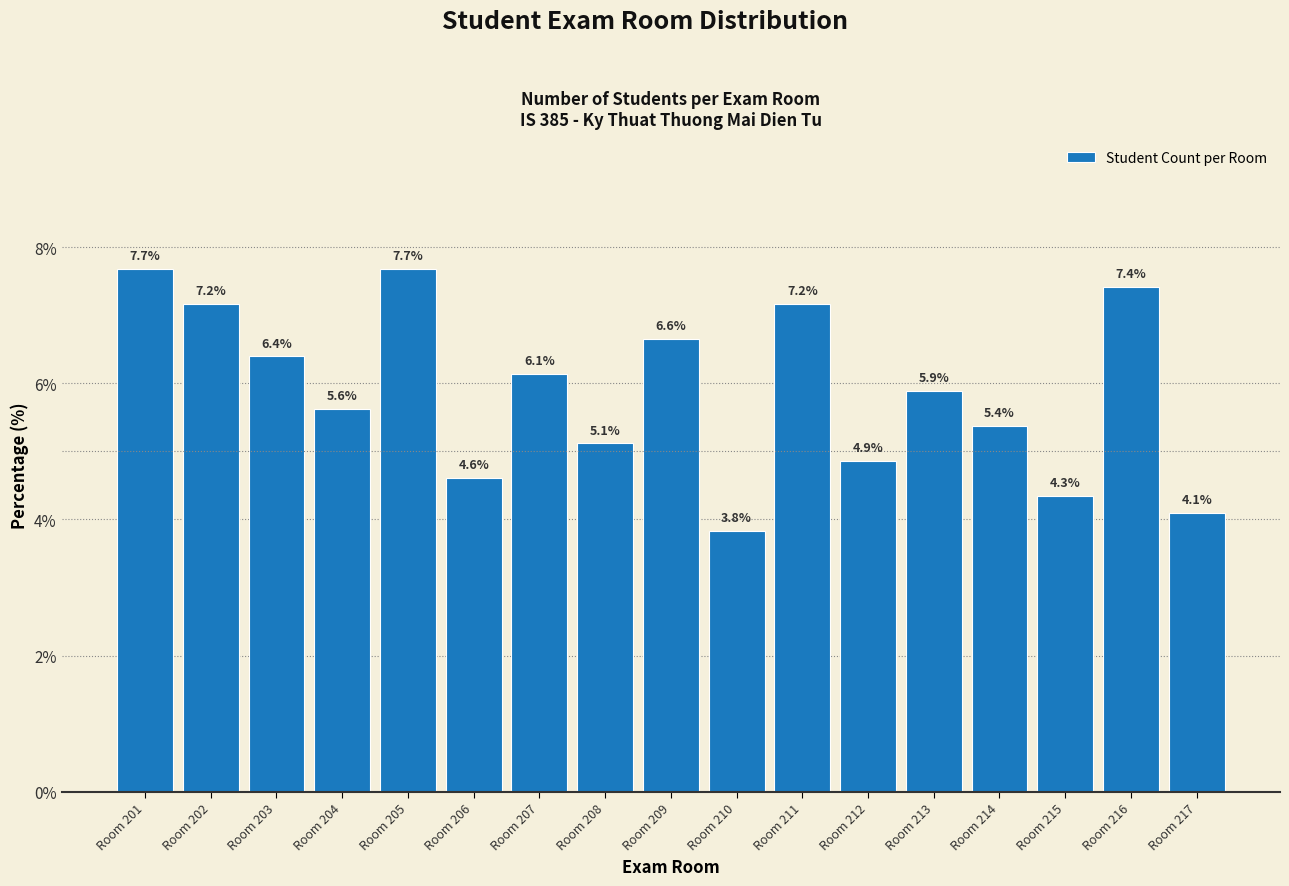

Reading right to left, extract all data points from this chart.

Room 217=4.1	Room 216=7.4	Room 215=4.3	Room 214=5.4	Room 213=5.9	Room 212=4.9	Room 211=7.2	Room 210=3.8	Room 209=6.6	Room 208=5.1	Room 207=6.1	Room 206=4.6	Room 205=7.7	Room 204=5.6	Room 203=6.4	Room 202=7.2	Room 201=7.7